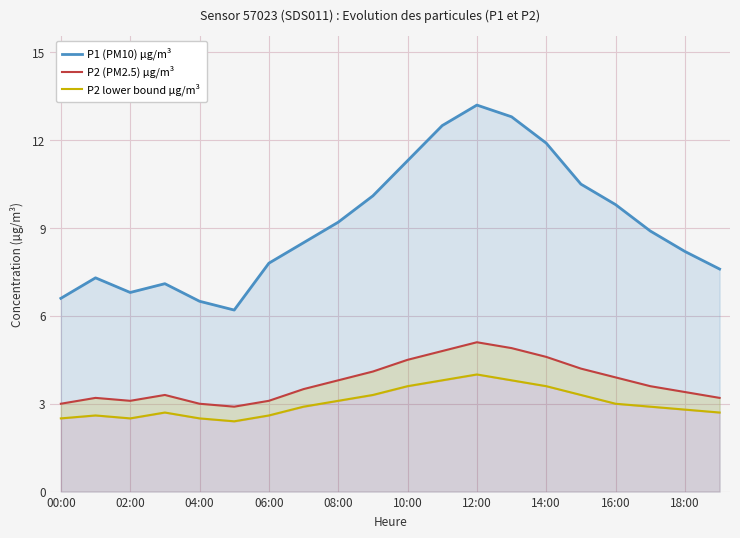

True or false: P1 (PM10) µg/m³ and P2 lower bound µg/m³ cross at least once.

False